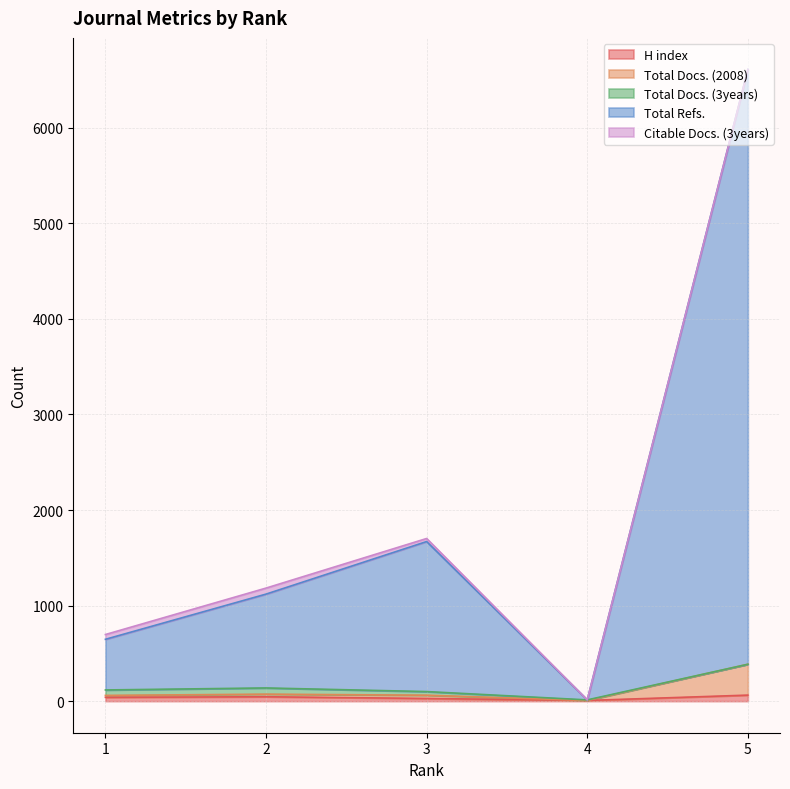

Which has a higher value, 5 or 1?

5